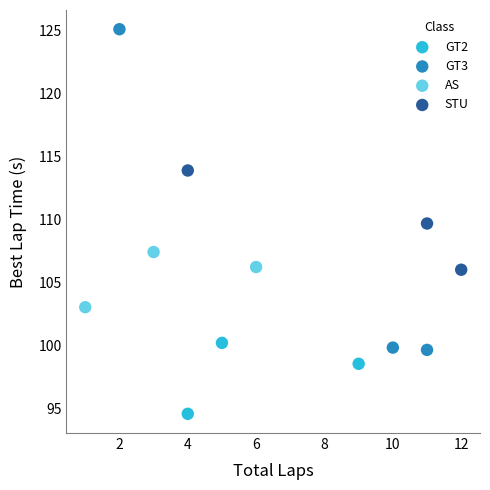

What are all the series names shown in the legend?

GT2, GT3, AS, STU